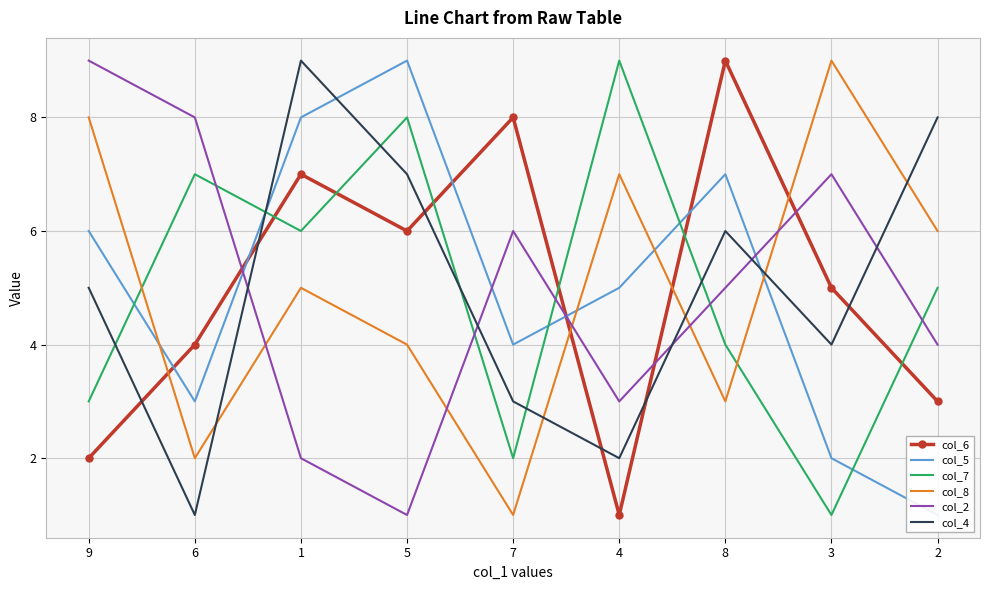

Reading left to right, transcribe all the data shown in this chart.

col_6: 2	4	7	6	8	1	9	5	3
col_5: 6	3	8	9	4	5	7	2	1
col_7: 3	7	6	8	2	9	4	1	5
col_8: 8	2	5	4	1	7	3	9	6
col_2: 9	8	2	1	6	3	5	7	4
col_4: 5	1	9	7	3	2	6	4	8